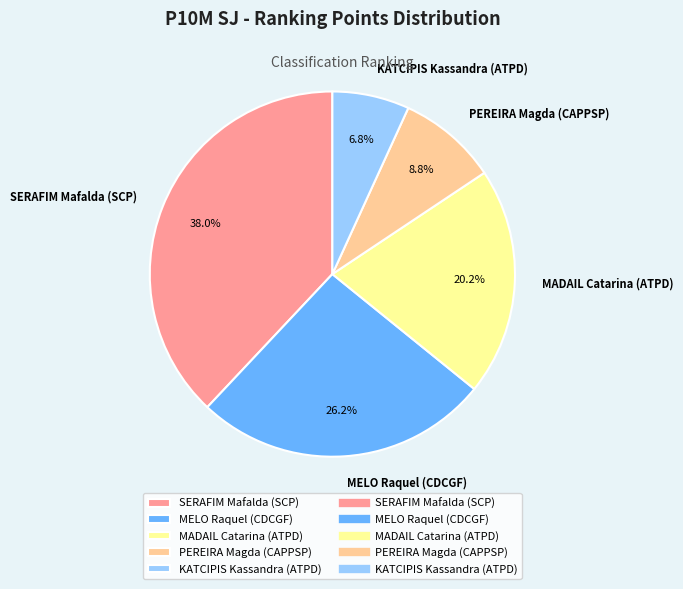

How many slices are in this pie chart?

5